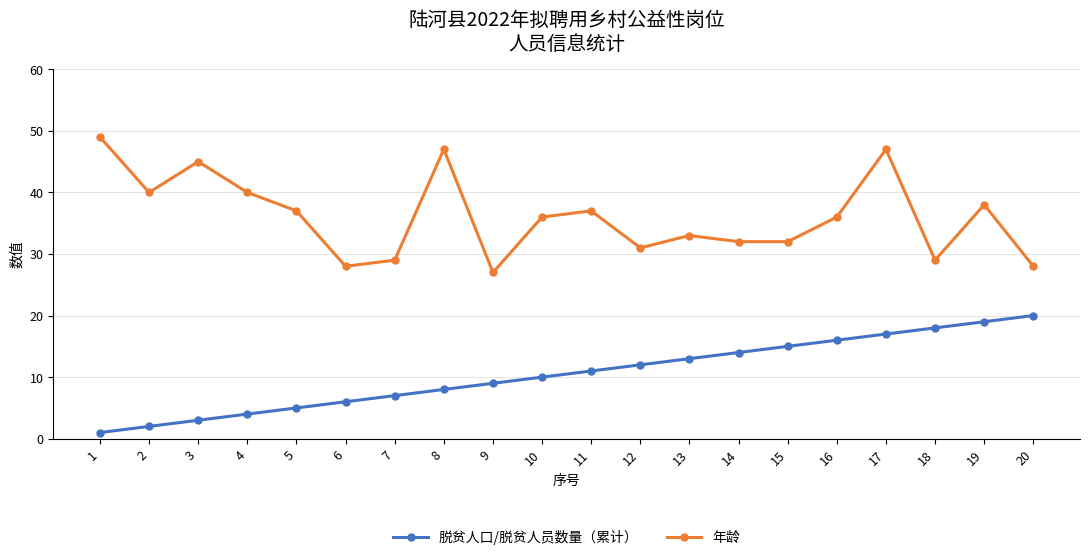

Reading left to right, what are all the values shown in this chart?

脱贫人口/脱贫人员数量（累计）: 1	2	3	4	5	6	7	8	9	10	11	12	13	14	15	16	17	18	19	20
年龄: 49	40	45	40	37	28	29	47	27	36	37	31	33	32	32	36	47	29	38	28